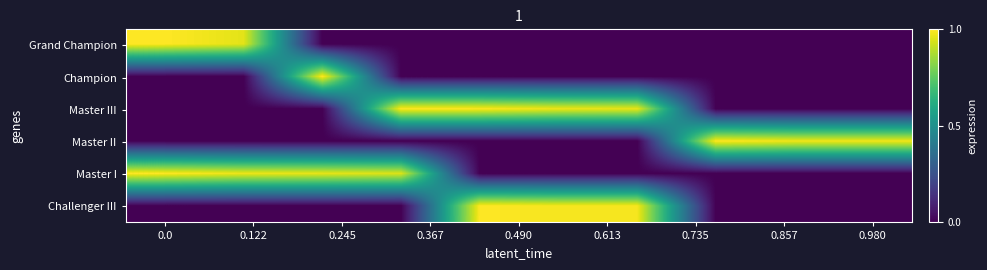

Reading left to right, extract all data points from this chart.

Grand Champion: 1.0	1.0	0.0	0.0	0.0	0.0	0.0	0.0	0.0	0.0
Champion: 0.0	0.0	1.0	0.0	0.0	0.0	0.0	0.0	0.0	0.0
Master III: 0.0	0.0	0.0	1.0	1.0	1.0	1.0	0.0	0.0	0.0
Master II: 0.0	0.0	0.0	0.0	0.0	0.0	0.0	1.0	1.0	1.0
Master I: 1.0	1.0	1.0	0.9	0.0	0.0	0.0	0.0	0.0	0.0
Challenger III: 0.0	0.0	0.0	0.0	1.0	1.0	1.0	0.0	0.0	0.0